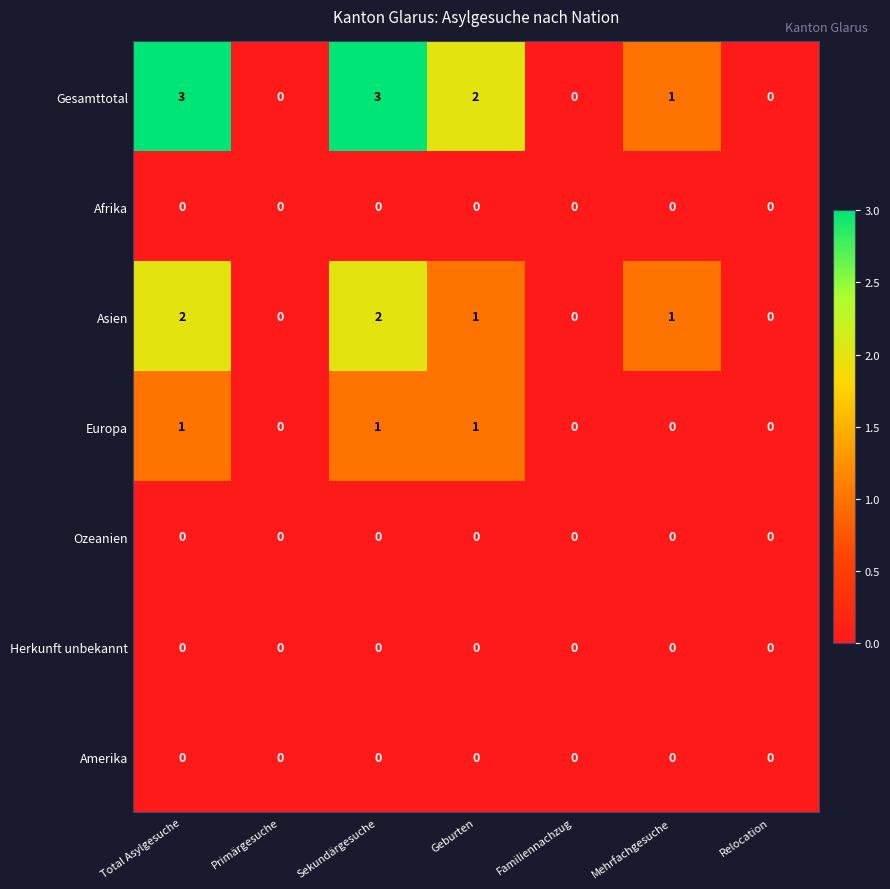

At which label is Gesamttotal closest to 1?

Mehrfachgesuche